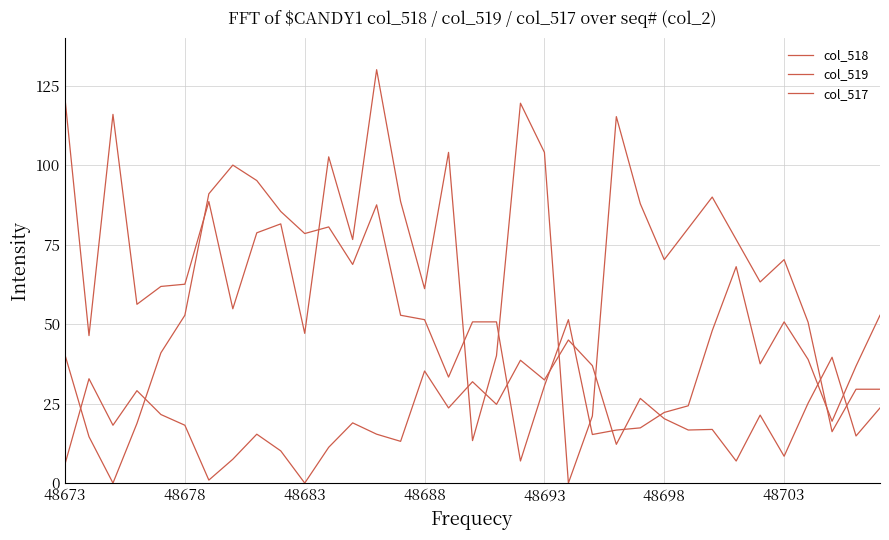

At which category does the chart reach its peak across all series?

13